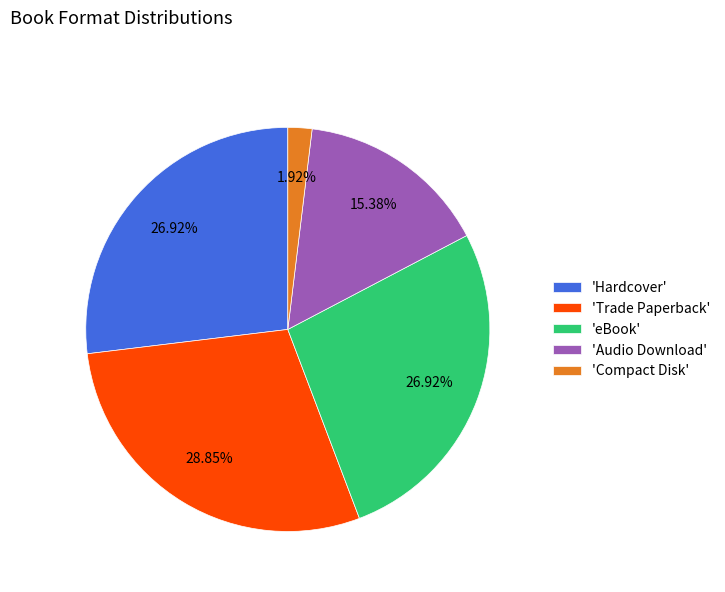

What is the ratio of the value at 'eBook' to the value at 'Hardcover'?

1.0